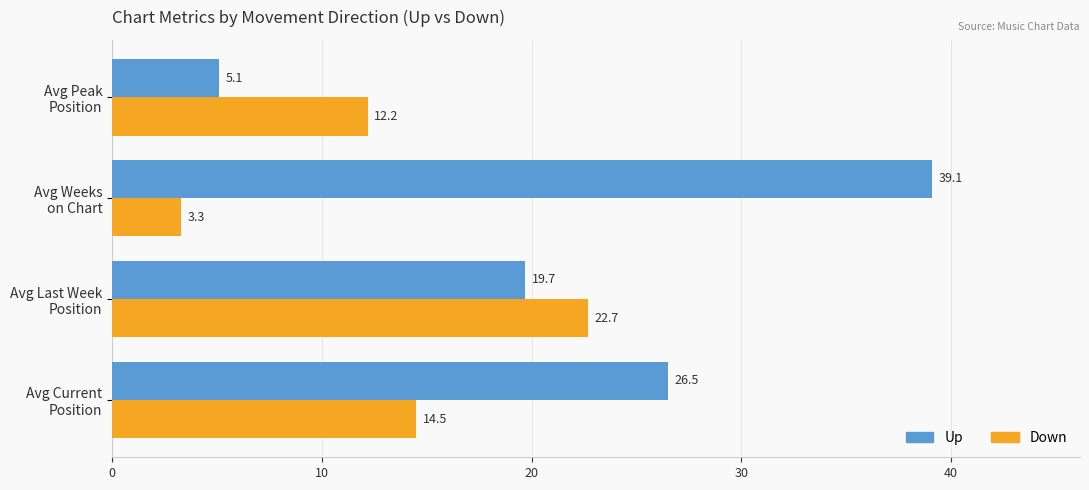

How many values in the Down series exceed 14?

2